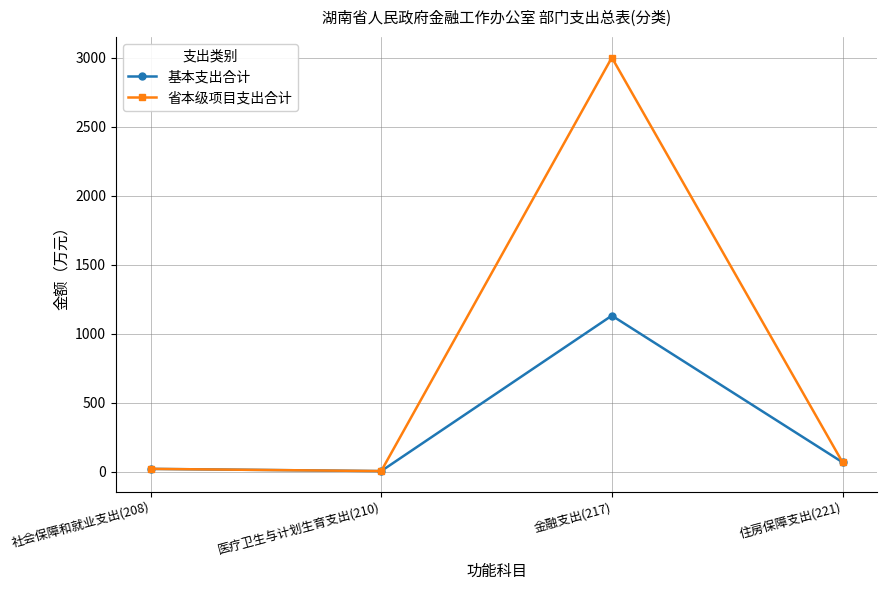

Reading left to right, list all the values displayed in this chart.

基本支出合计: 社会保障和就业支出(208)=22.0	医疗卫生与计划生育支出(210)=6.0	金融支出(217)=1132.0	住房保障支出(221)=69.9
省本级项目支出合计: 社会保障和就业支出(208)=22.0	医疗卫生与计划生育支出(210)=6.0	金融支出(217)=3001.0	住房保障支出(221)=69.9